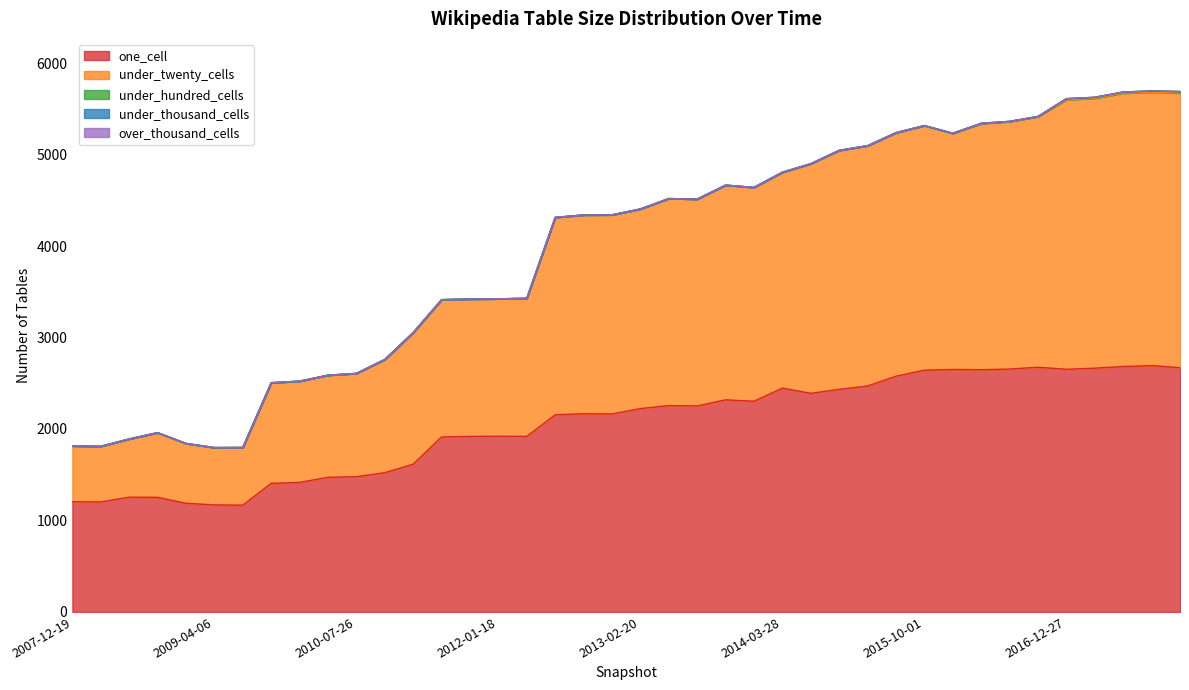

True or false: under_hundred_cells has more than 0 interior local peaks.

False